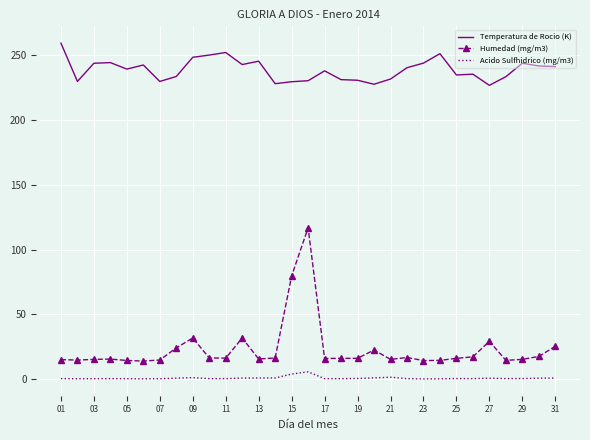

What are all the series names shown in the legend?

Temperatura de Rocio (K), Humedad (mg/m3), Acido Sulfhidrico (mg/m3)